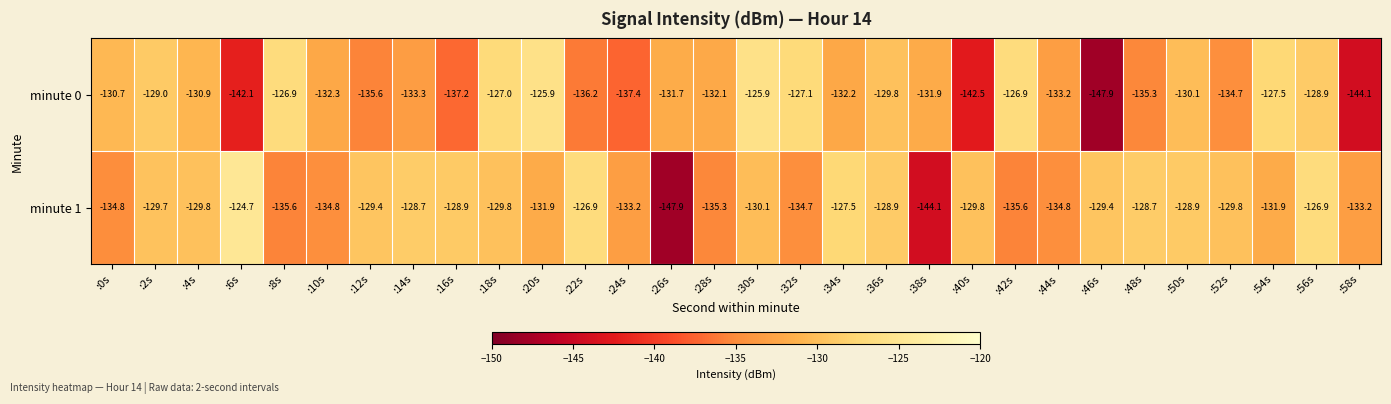

What is the average value of the minute 0 series?

-132.9